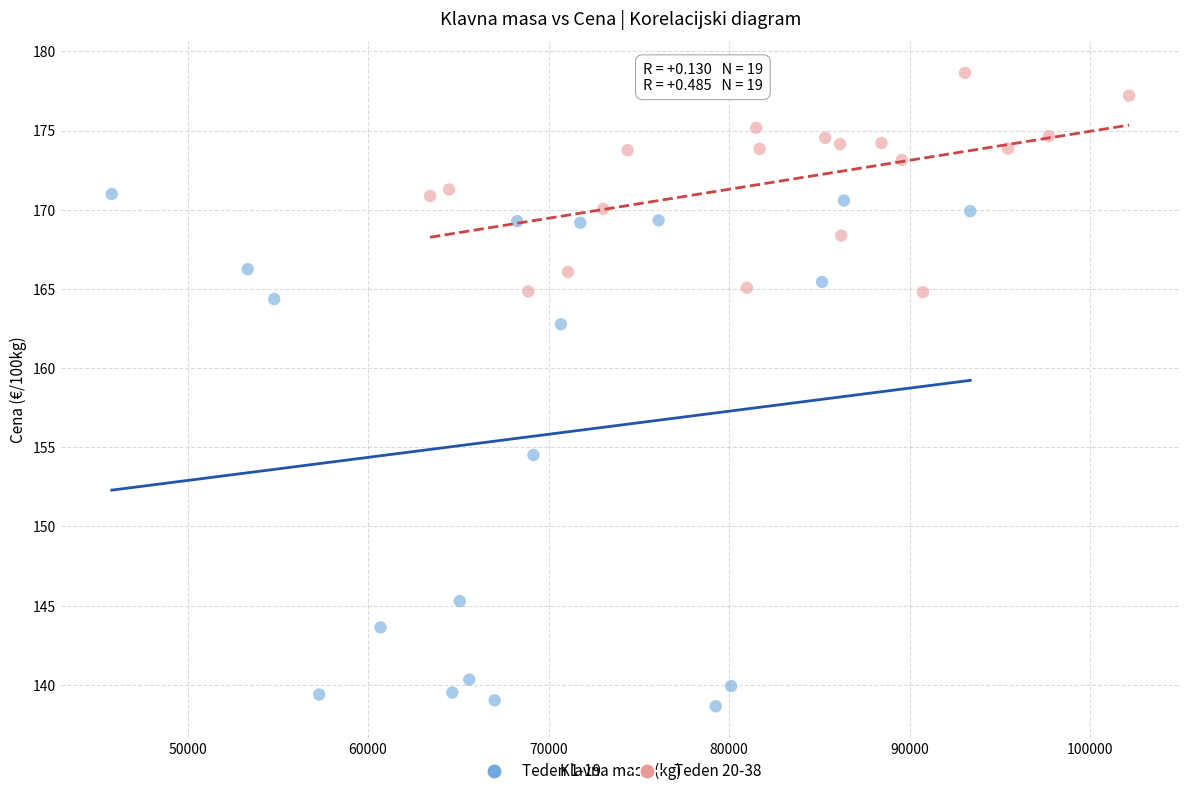

Which series reaches the minimum Y coordinate?

Teden 1-19